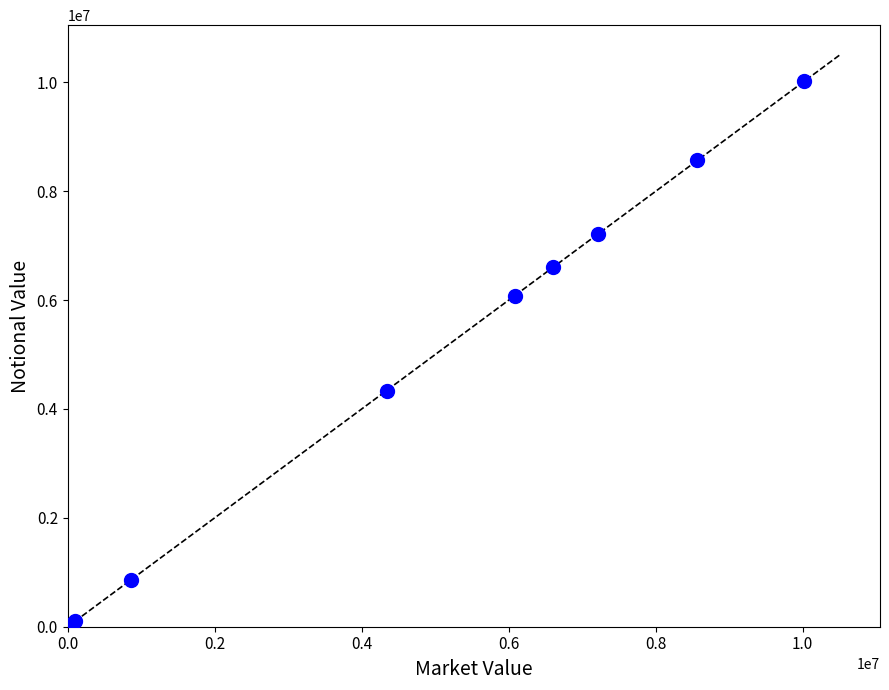

What Y value in the scatter plot is closest to 5016302?

4337733.5